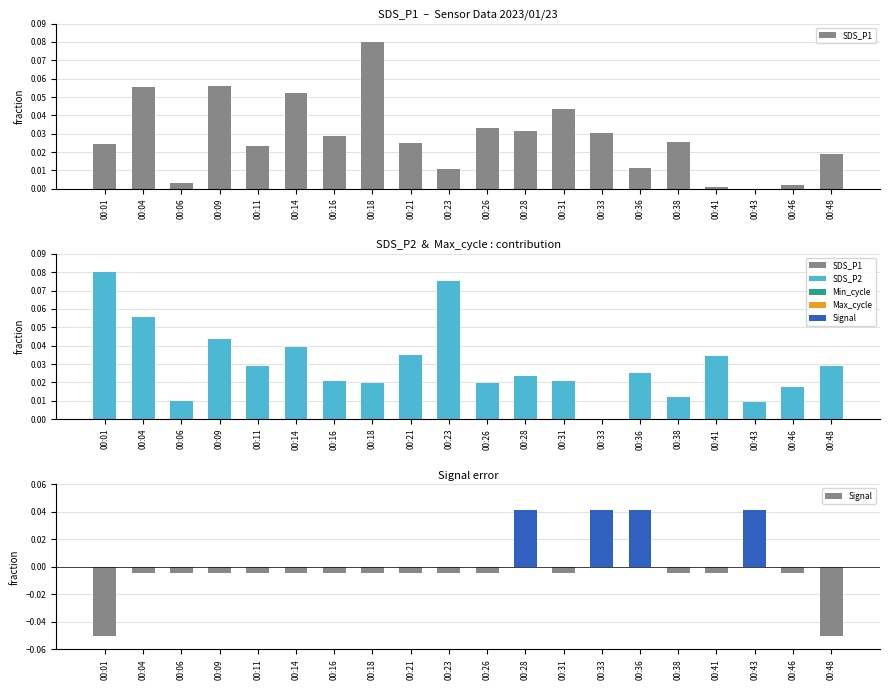

What is the value of the SDS_P1 bar at the 8th from the left?

0.1